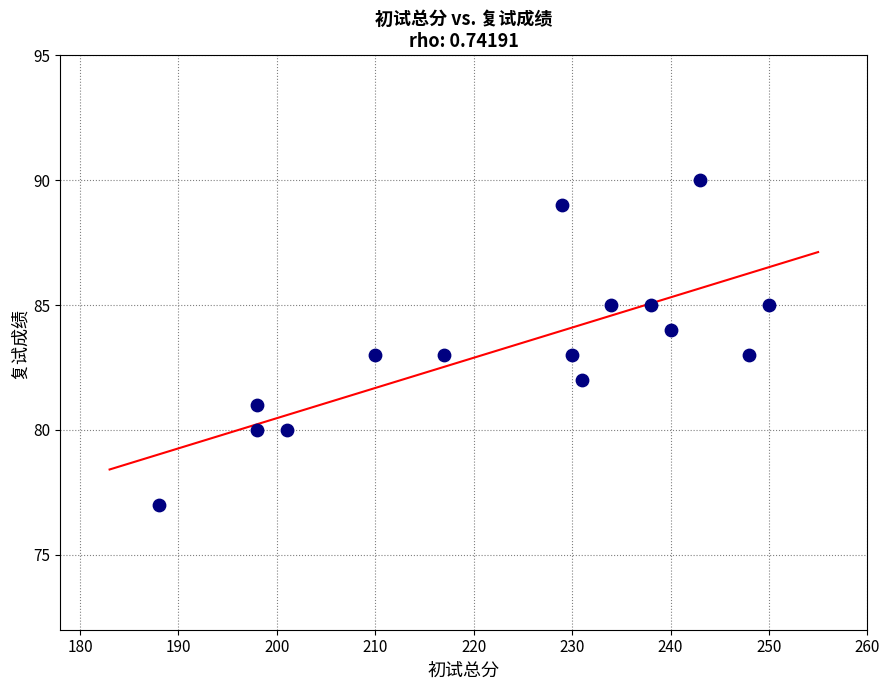

What is the range of X values (max minus min)?

62